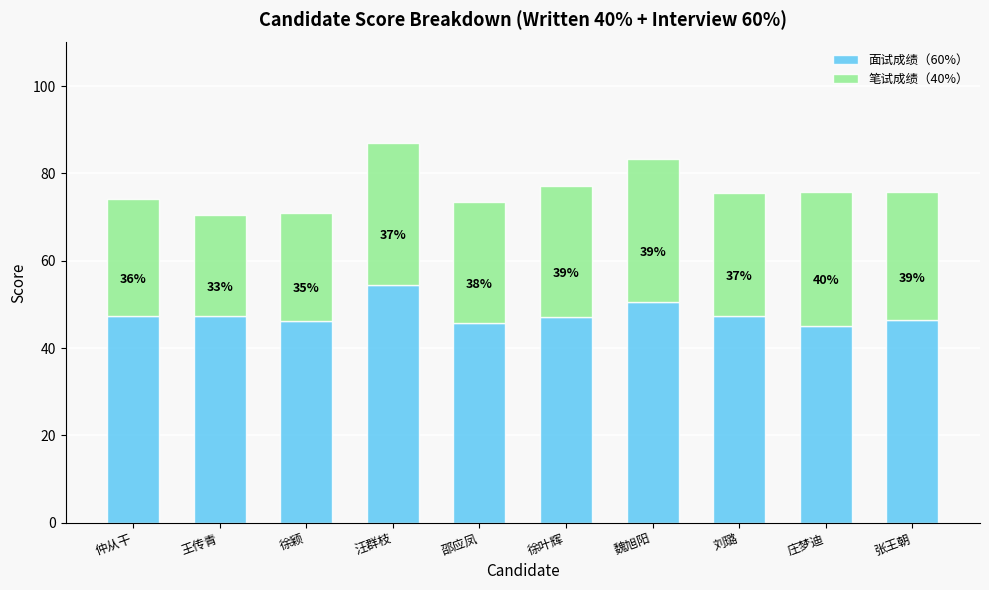

What are all the series names shown in the legend?

面试成绩（60%）, 笔试成绩（40%）